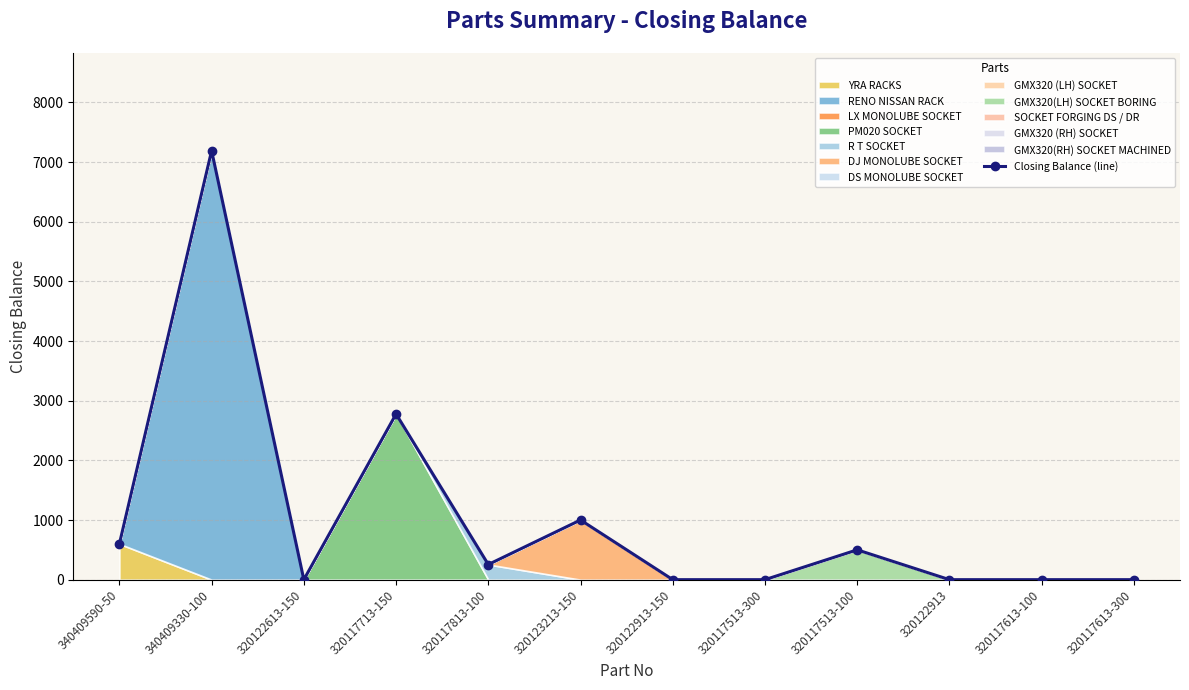

What is the approximate value at 320117513-100, to the nearest 50?

500